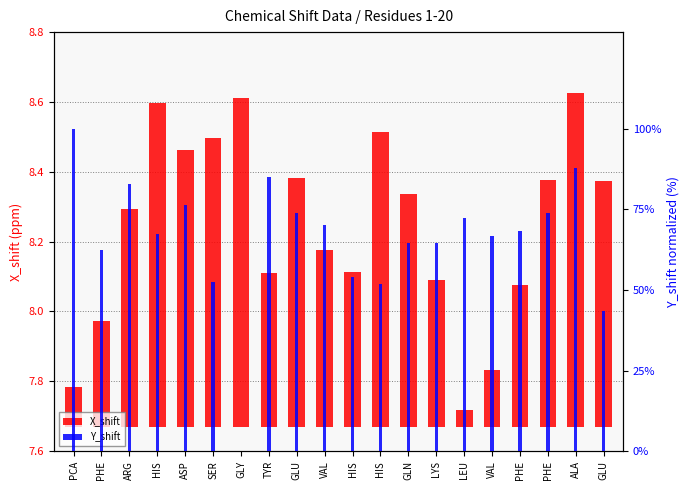

At which category is the sum across all series the highest?

PCA